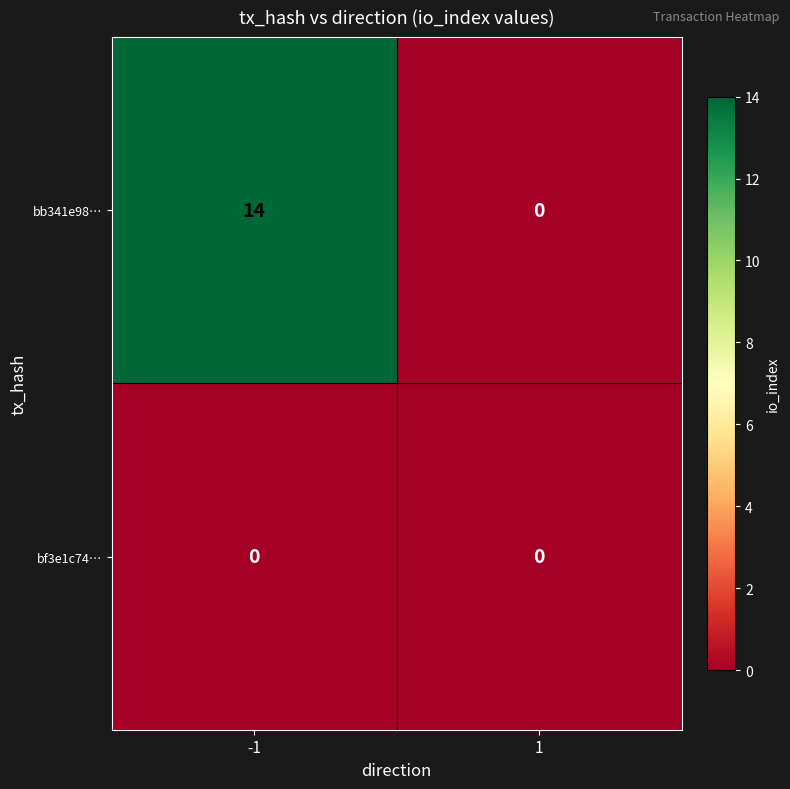

Reading right to left, extract all data points from this chart.

bb341e98…: 1=0	-1=14
bf3e1c74…: 1=0	-1=0